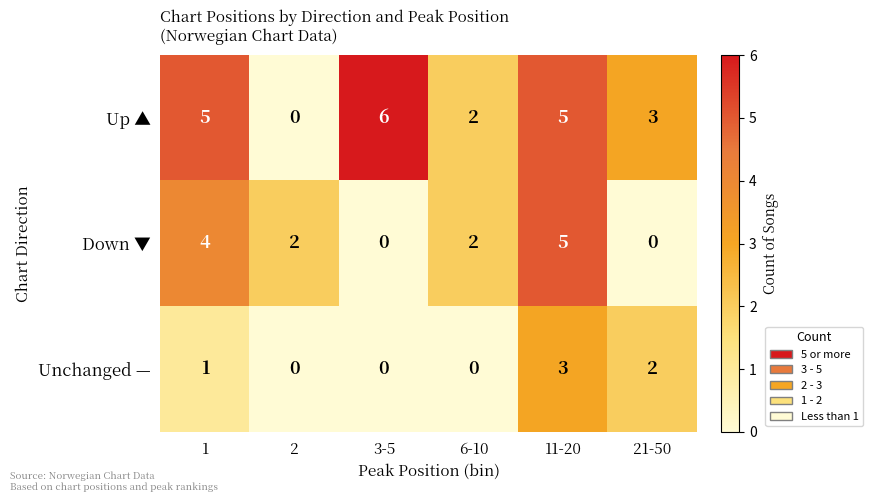

Reading right to left, transcribe all the data shown in this chart.

Up ▲: 21-50=3	11-20=5	6-10=2	3-5=6	2=0	1=5
Down ▼: 21-50=0	11-20=5	6-10=2	3-5=0	2=2	1=4
Unchanged —: 21-50=2	11-20=3	6-10=0	3-5=0	2=0	1=1